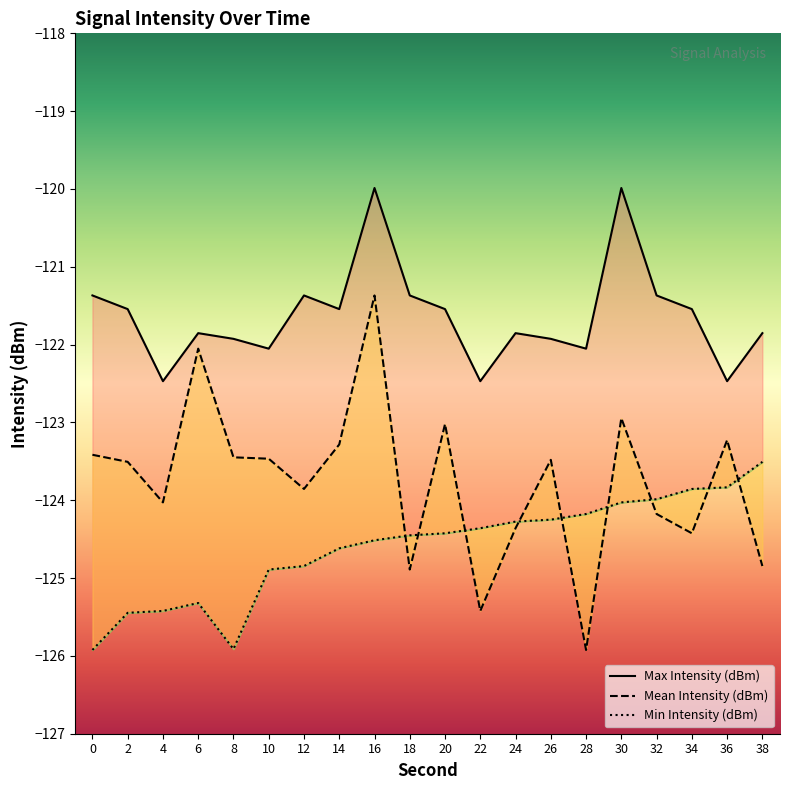

What is the spread (max minus min) of values at 34?

2.9